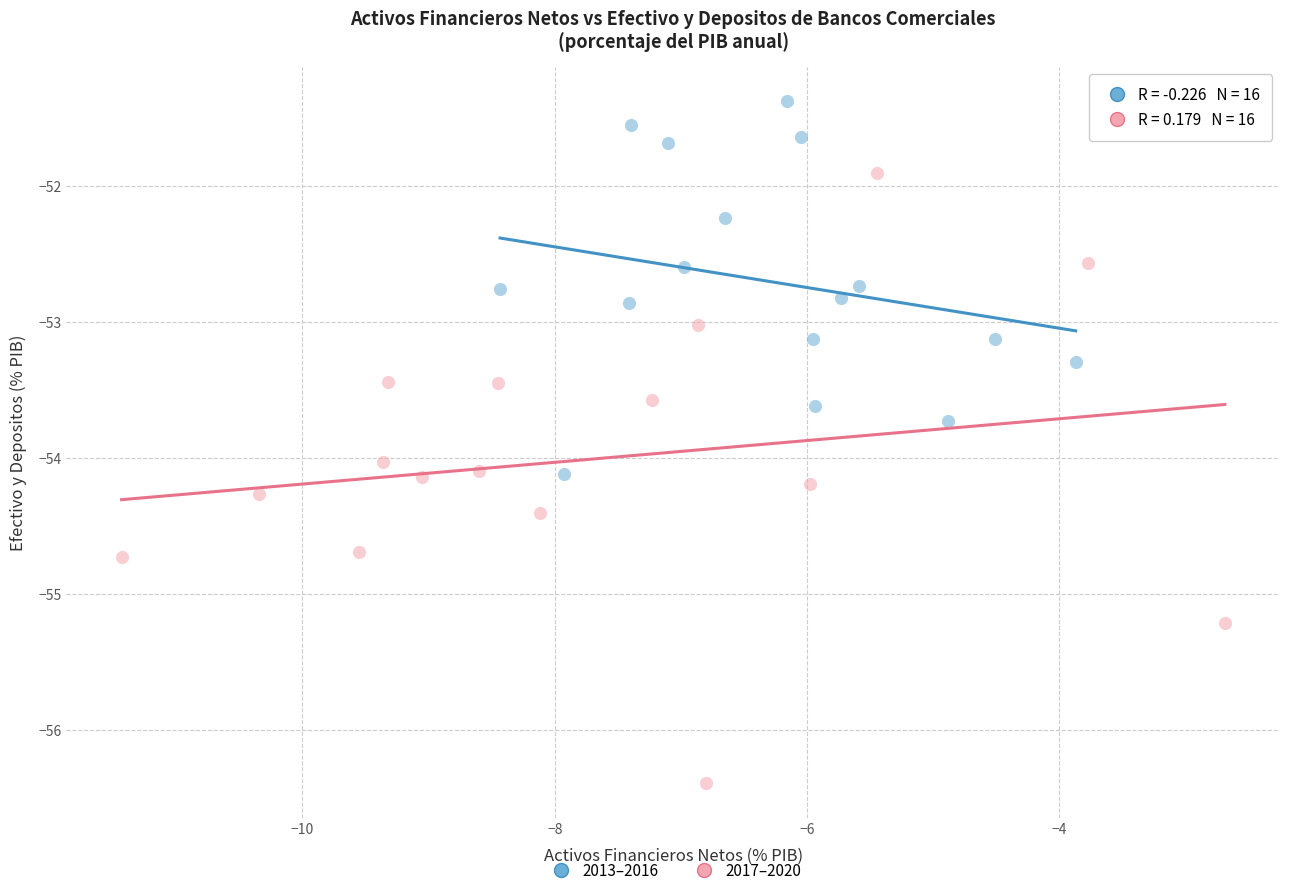

What are all the series names shown in the legend?

2013–2016, 2017–2020